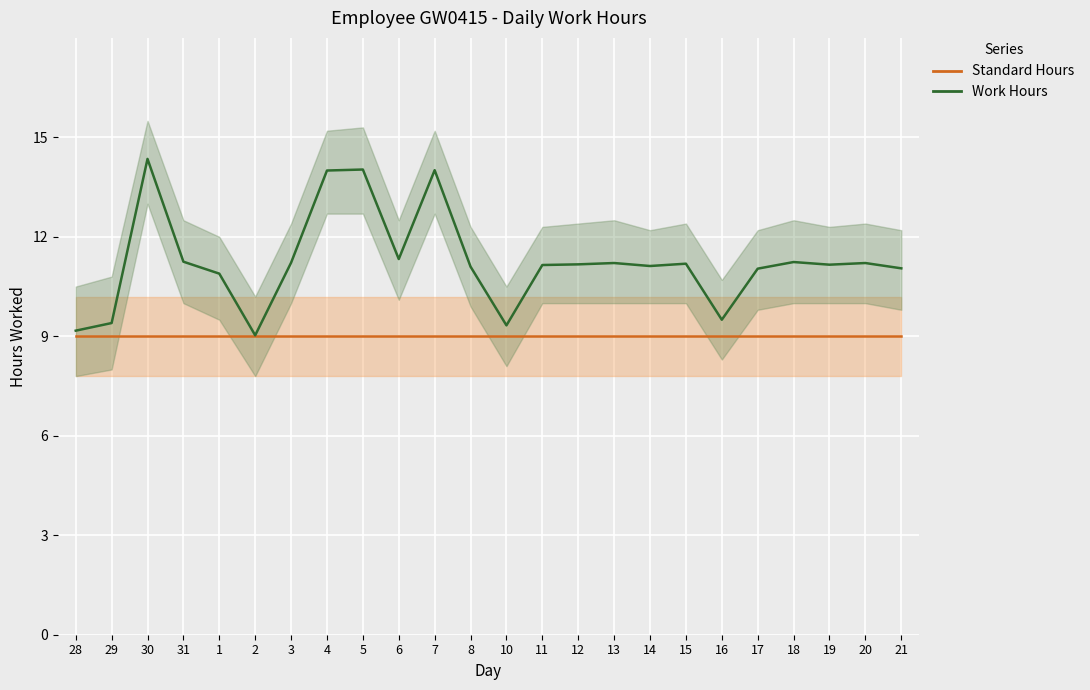

True or false: Standard Hours and Work Hours cross at least once.

False